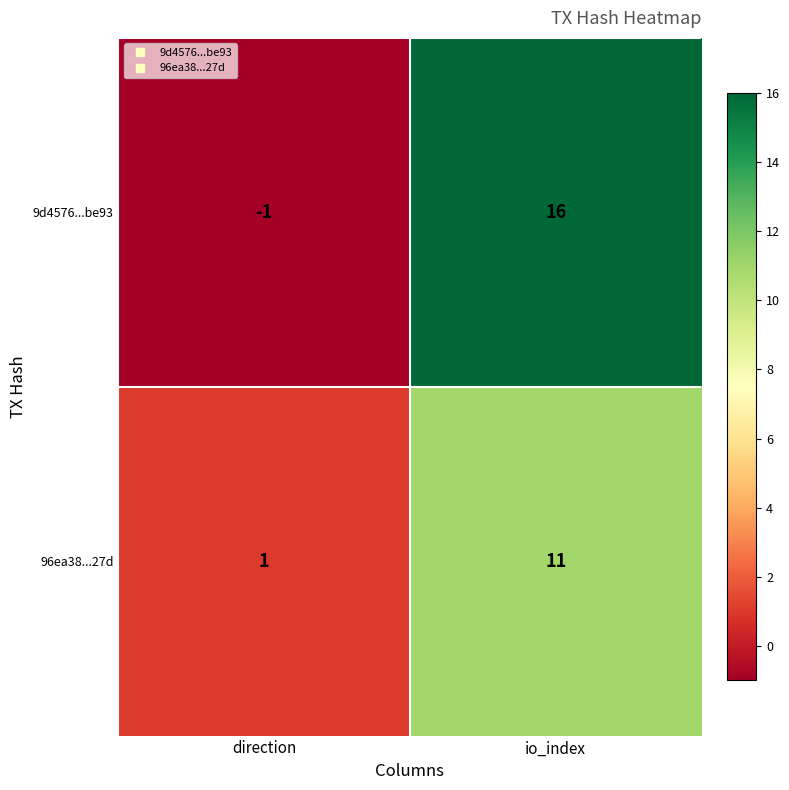

What is the sum of all 96ea38...27d values?

12